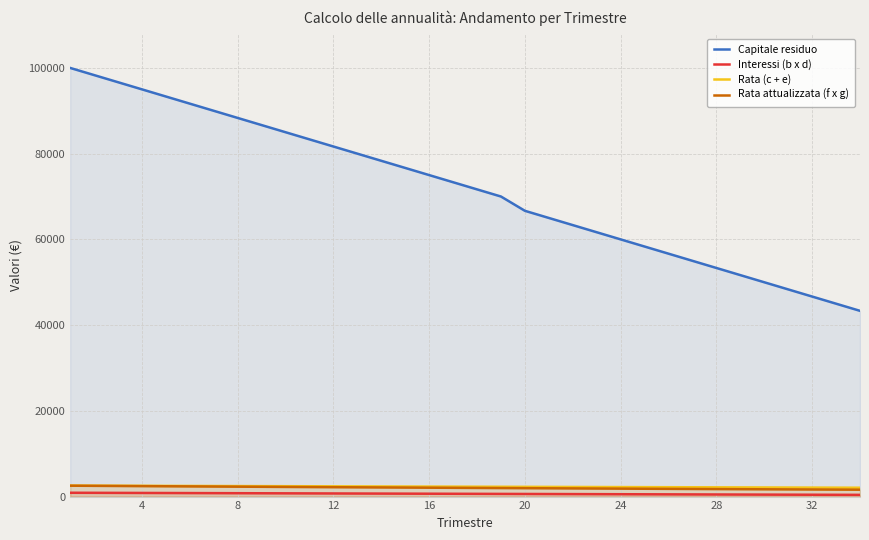

What is the maximum value for Rata (c + e)?

2559.2